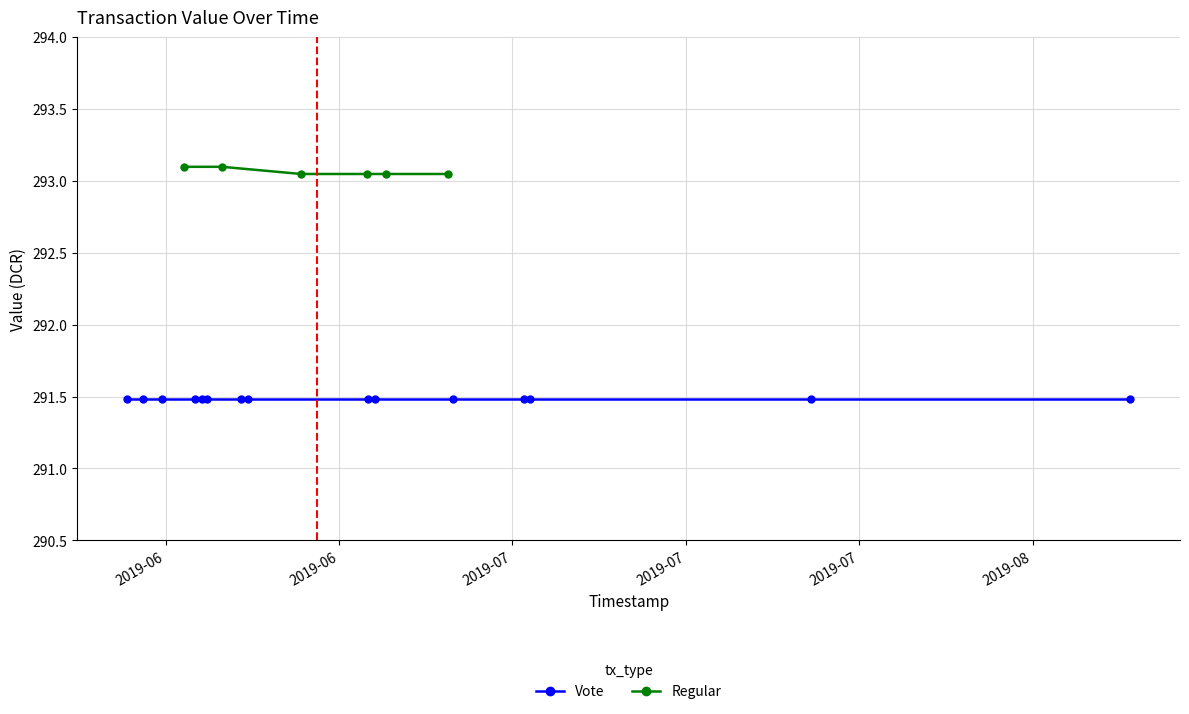

How many Regular values are between 293 and 294?

6